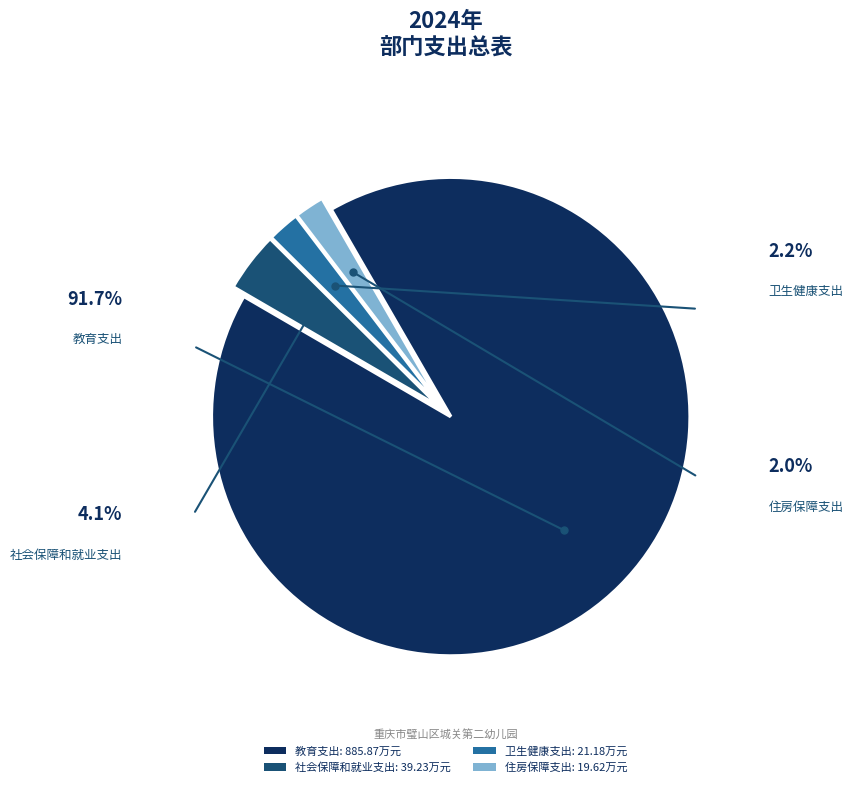

How many slices are in this pie chart?

4